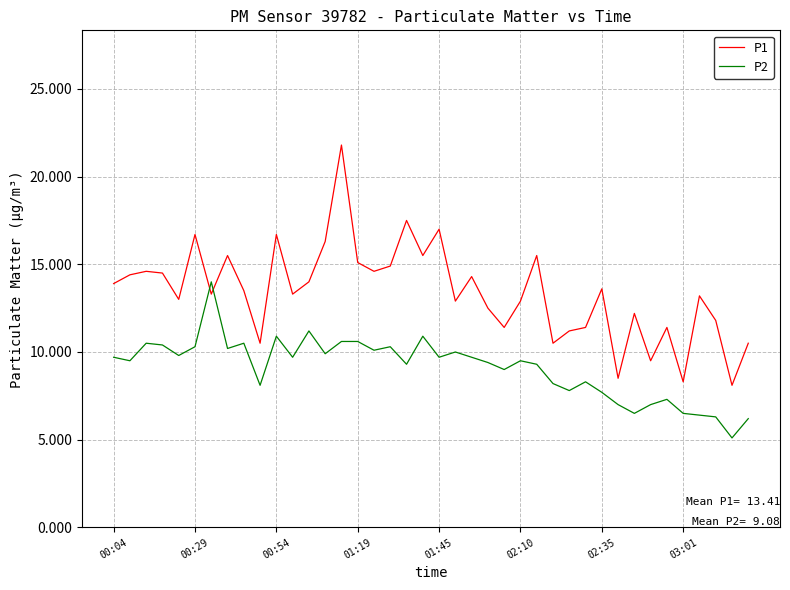

What is the lowest value of the P2 series?

5.1